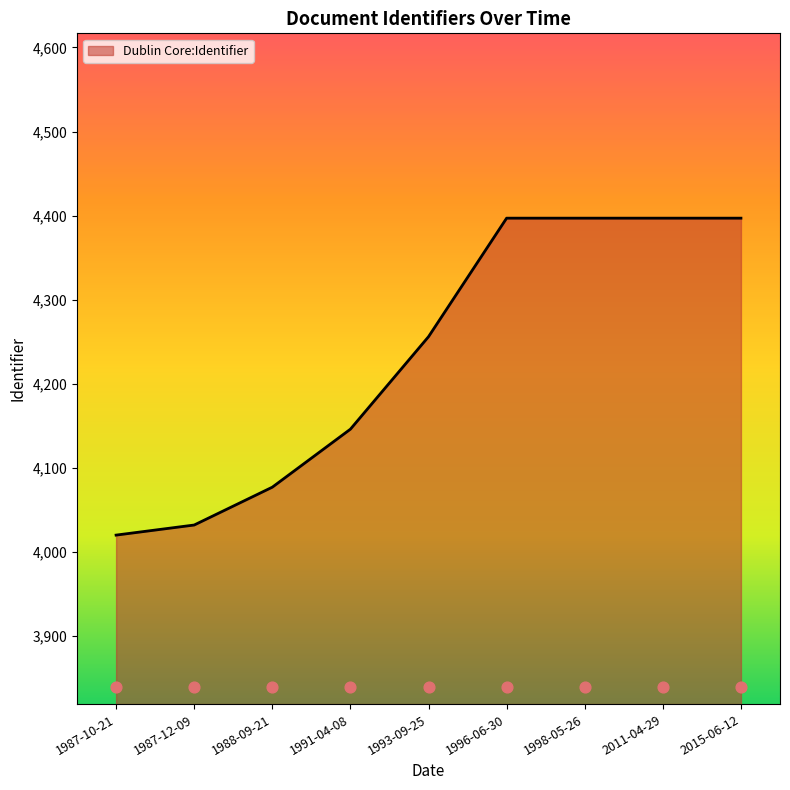

What is the change in value from 1988-09-21 to 1996-06-30?

+320